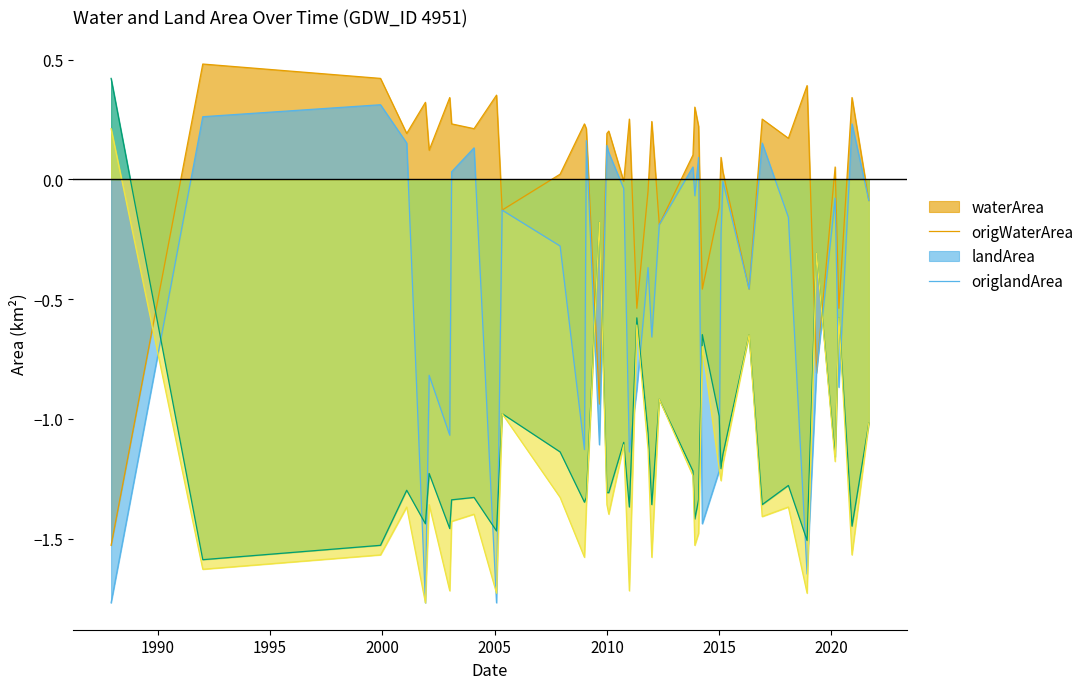

True or false: origlandArea and waterArea cross at least once.

True